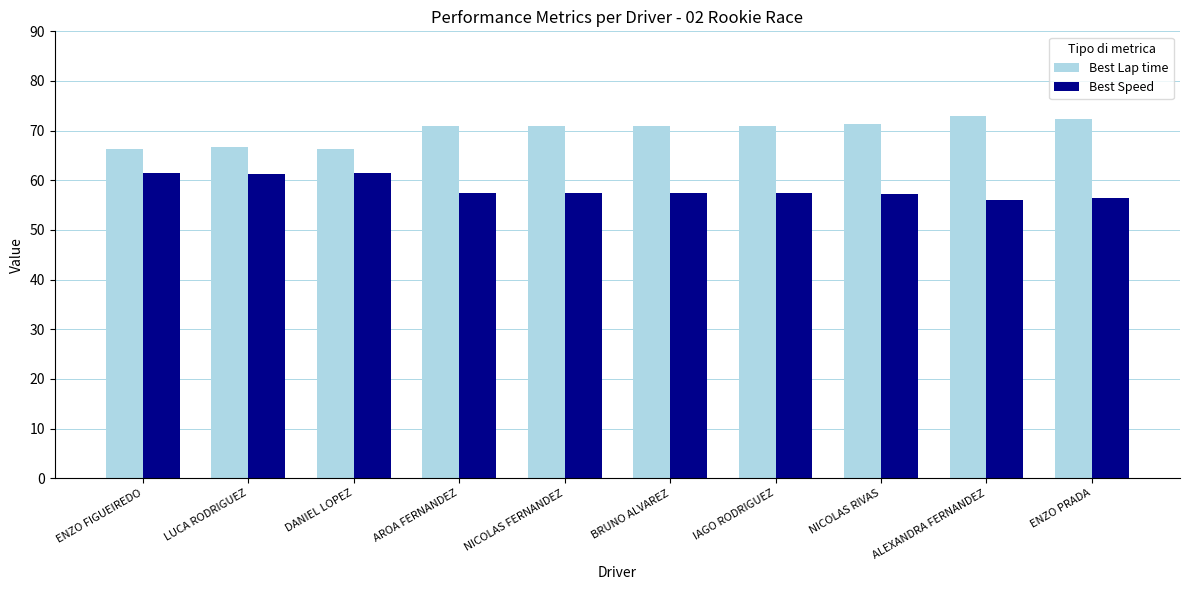

Is the value of Best Speed at NICOLAS RIVAS greater than the value of Best Lap time at NICOLAS FERNANDEZ?

No